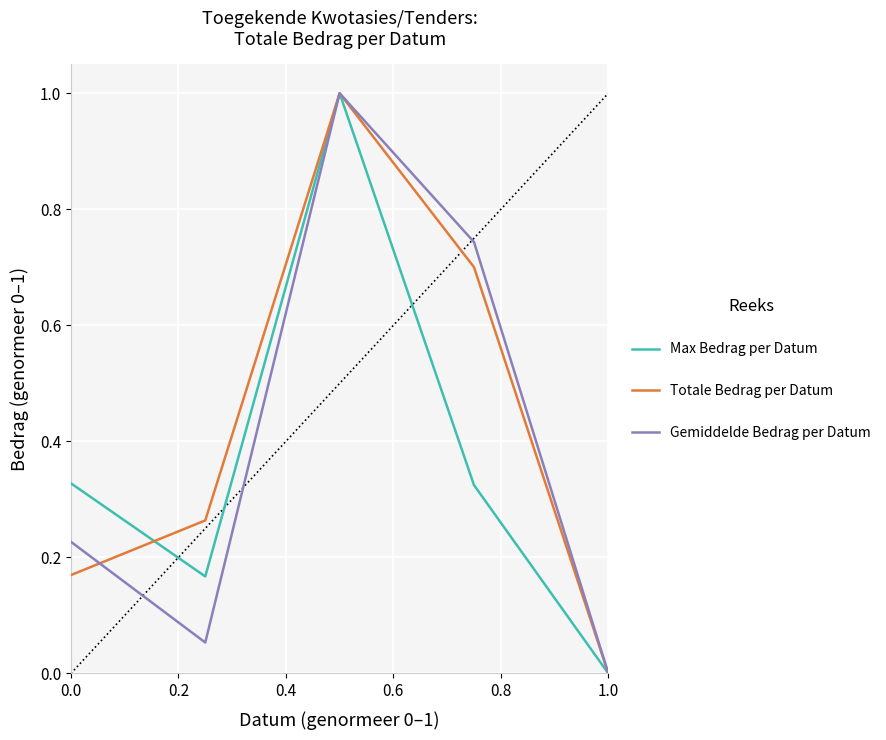

How many interior local peaks does the Gemiddelde Bedrag per Datum series have?

1